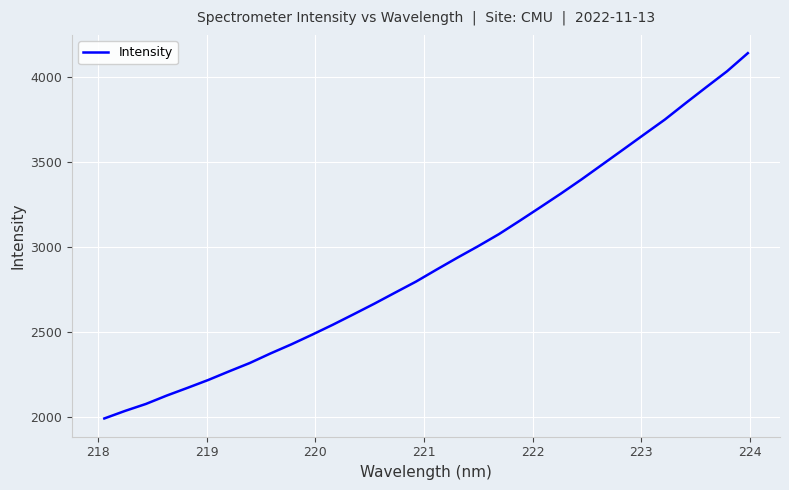

How many lines are shown in the chart?

1